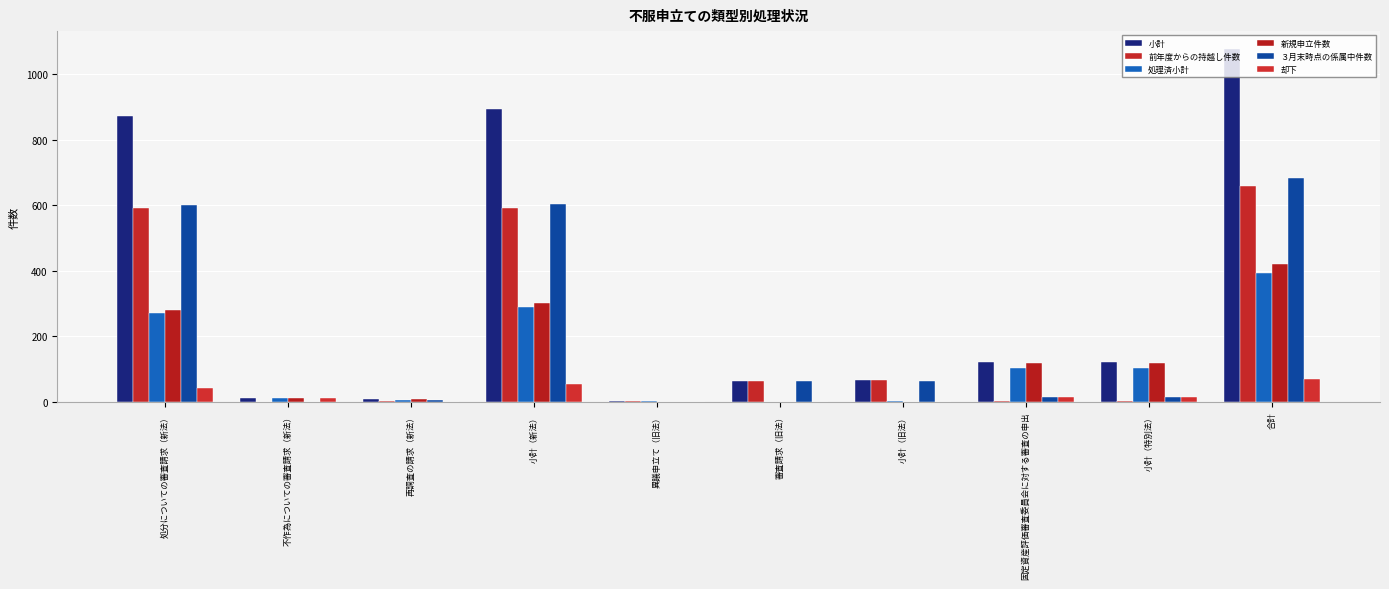

How many data points does each series have?

10